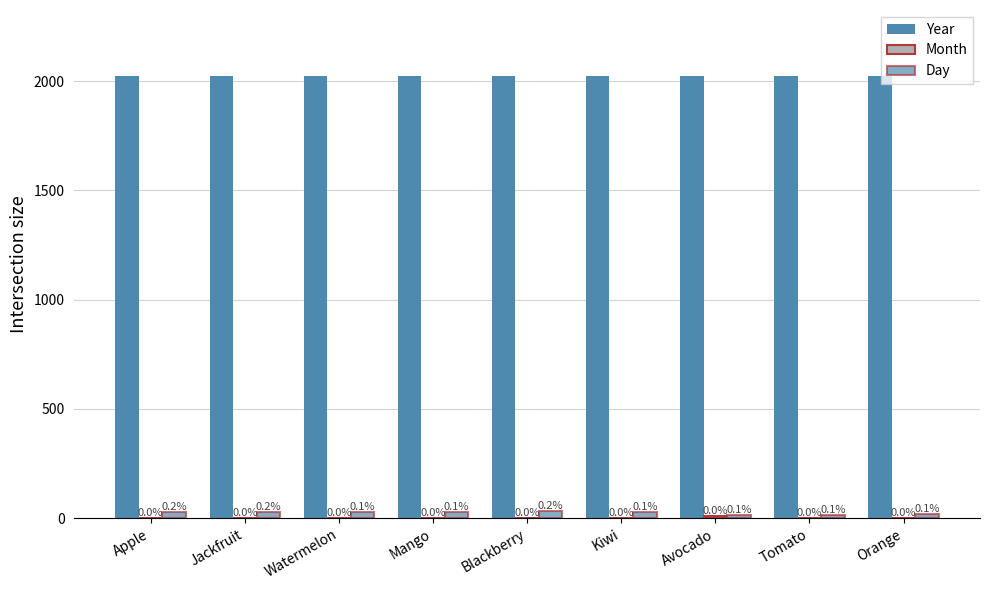

What is the difference between the second highest and second lowest values in the Month series?

1